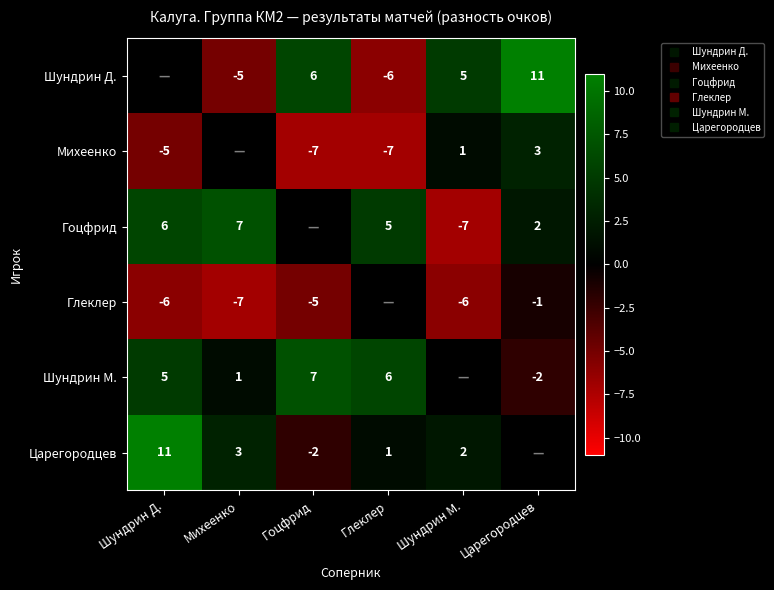

Between Михеенко and Шундрин М., which series saw the biggest shift?

Гоцфрид